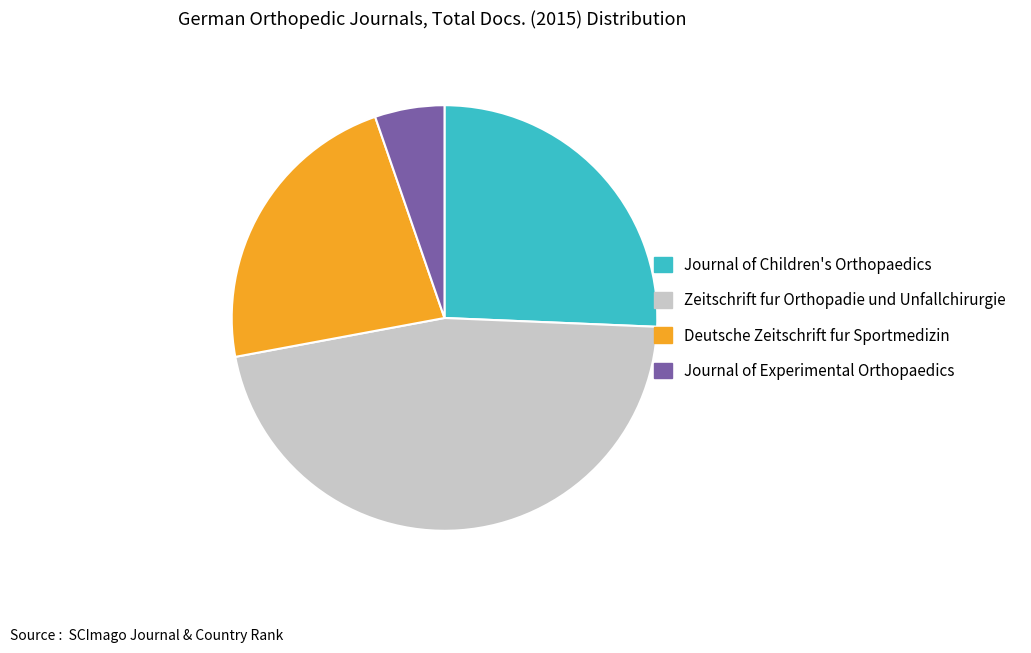

Approximately how many times larger is the value at Journal of Experimental Orthopaedics compared to Journal of Children's Orthopaedics?

0.2